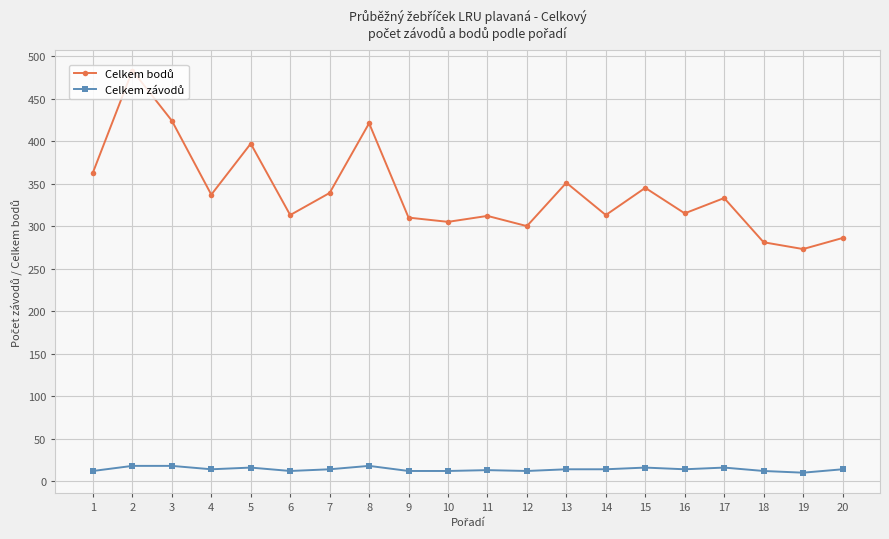

At which category is the sum across all series the highest?

2